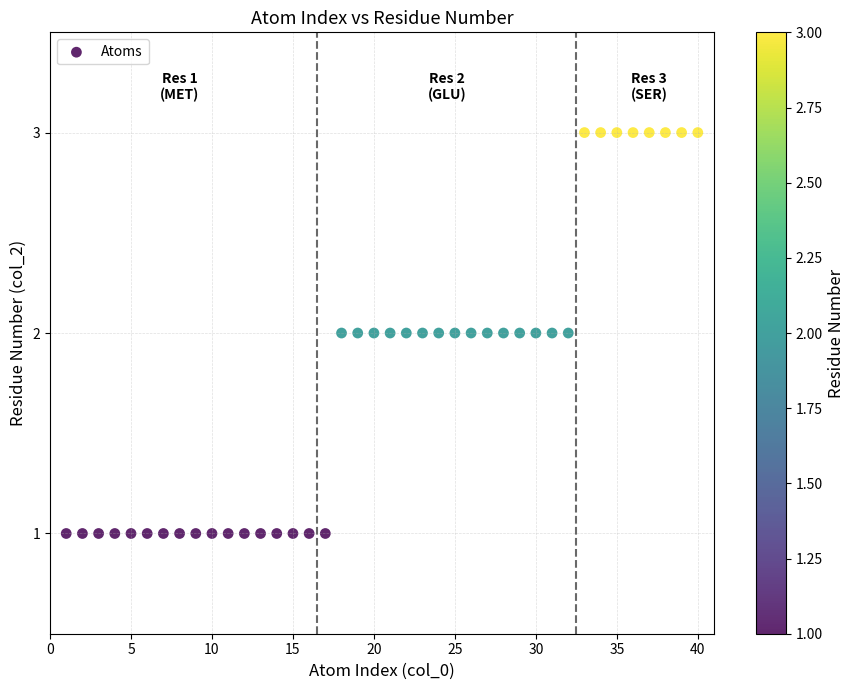

Count the number of points in this scatter plot.

40